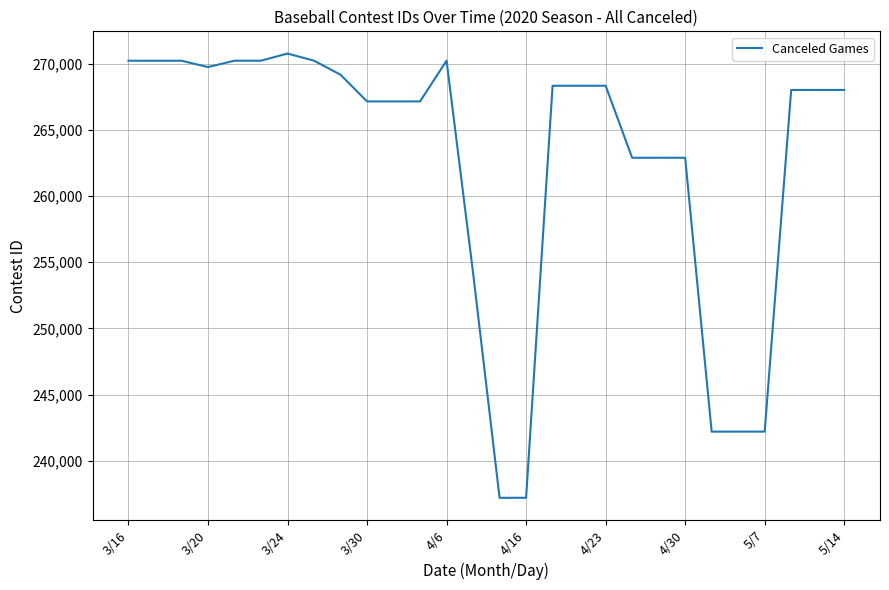

What is the maximum value shown in the chart?

270765